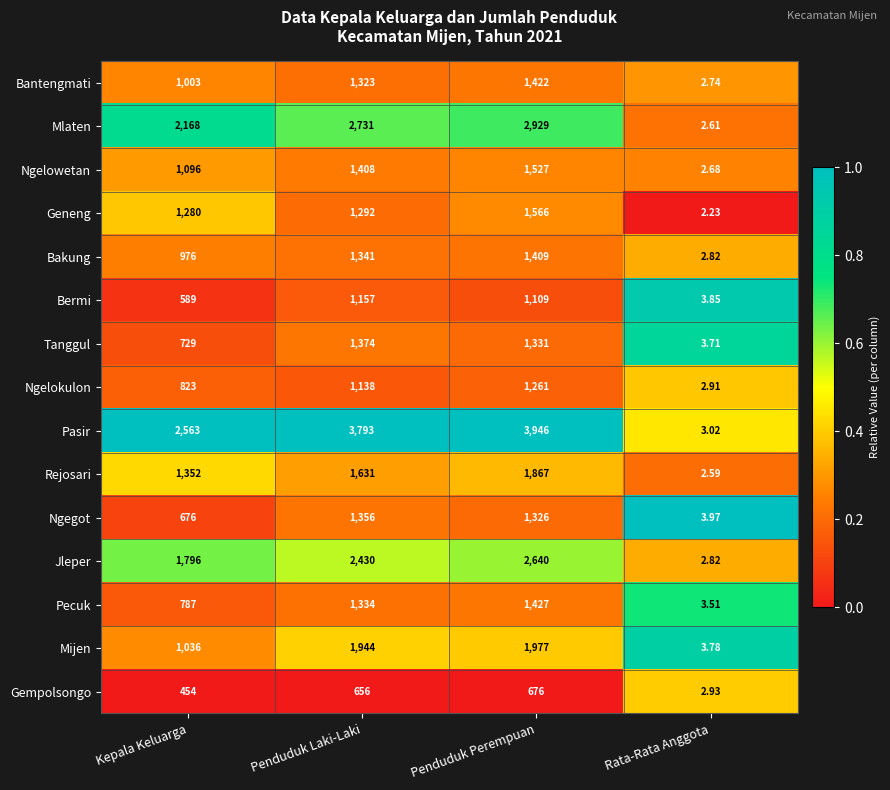

Which series has the largest total across all categories?

Pasir